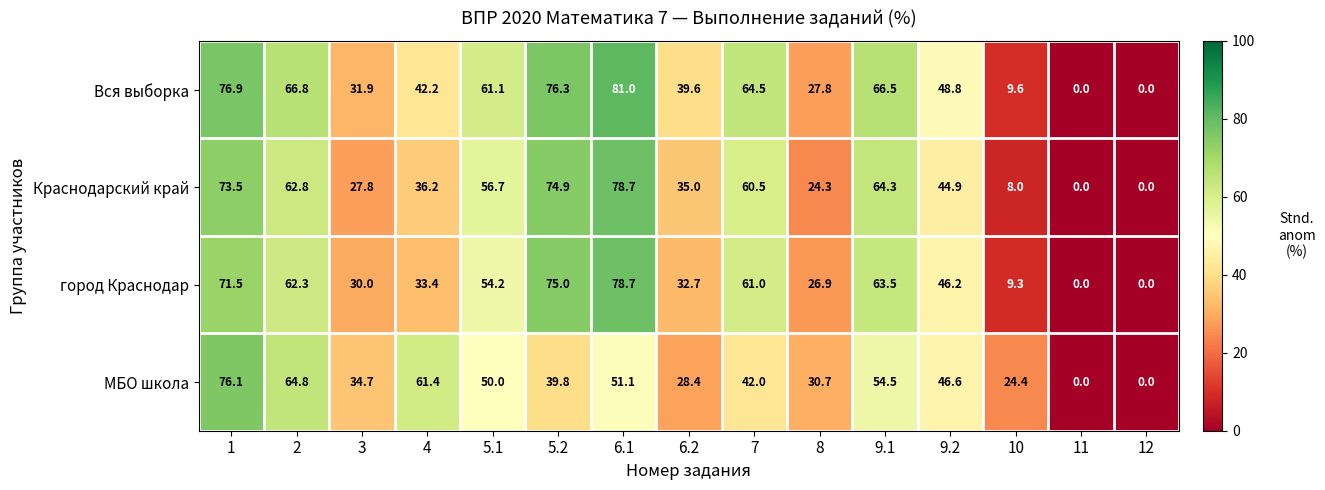

What is the difference between the maximum and minimum values in the город Краснодар series?

78.7